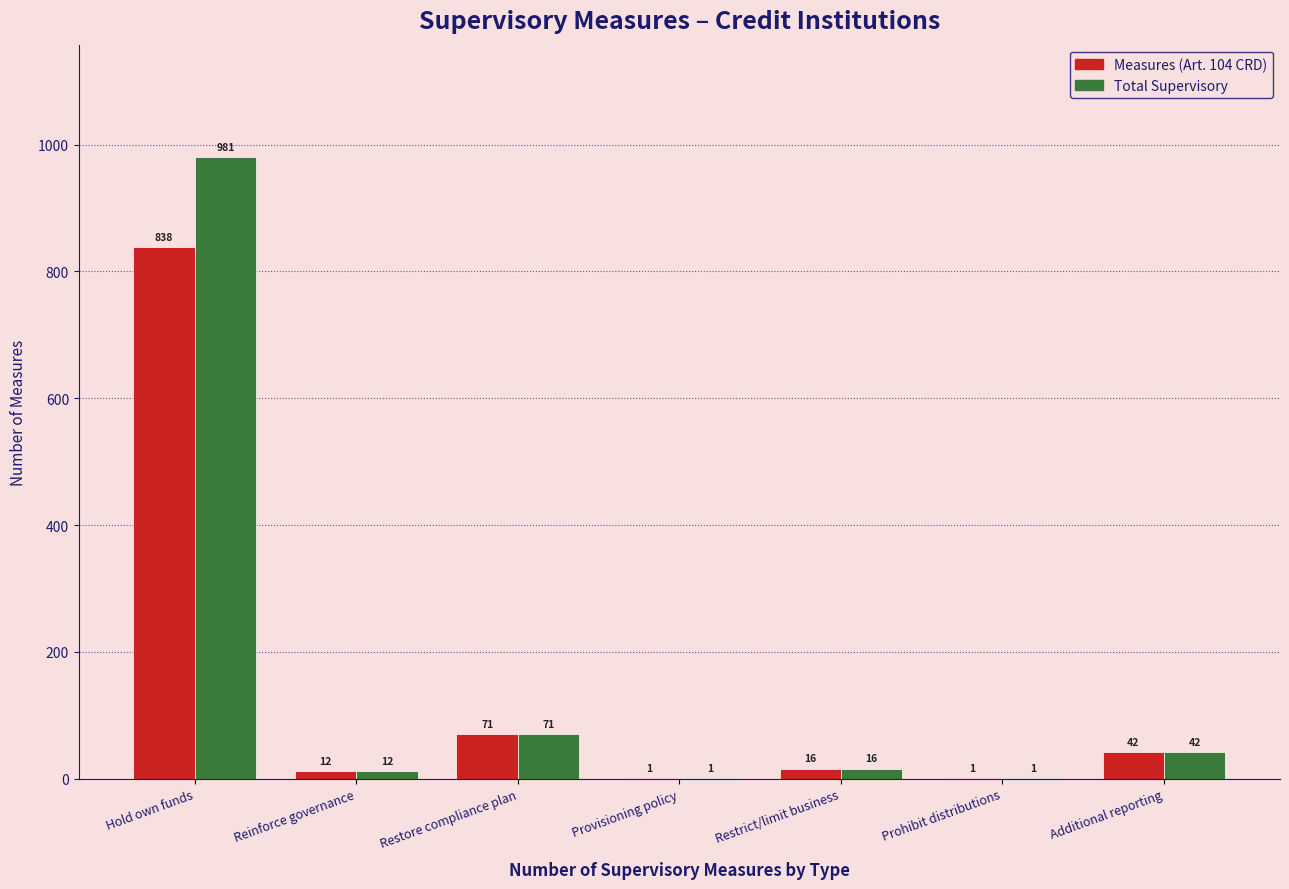

What is the highest value of the Total Supervisory series?

981